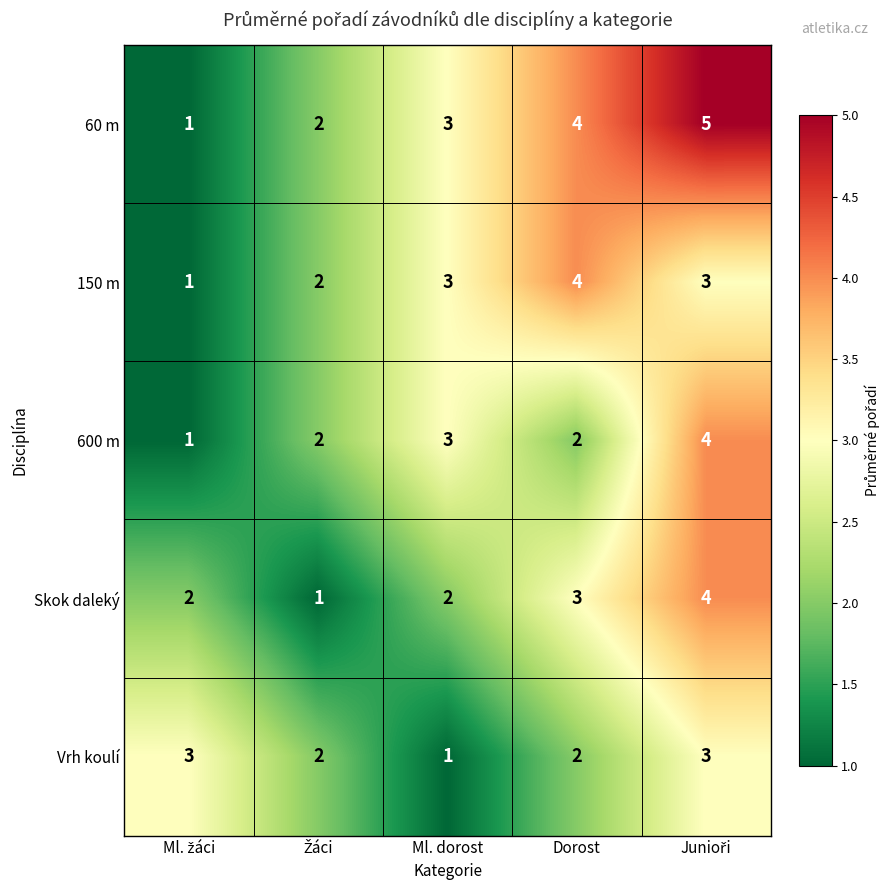

Which series has the largest total across all categories?

60 m